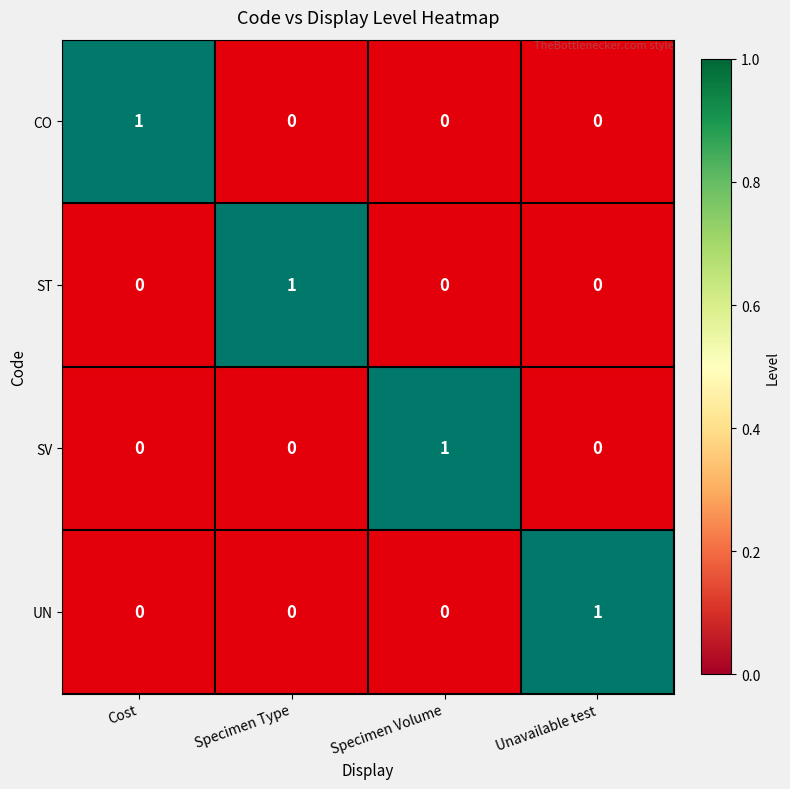

Which category has the highest value in the SV series?

Specimen Volume